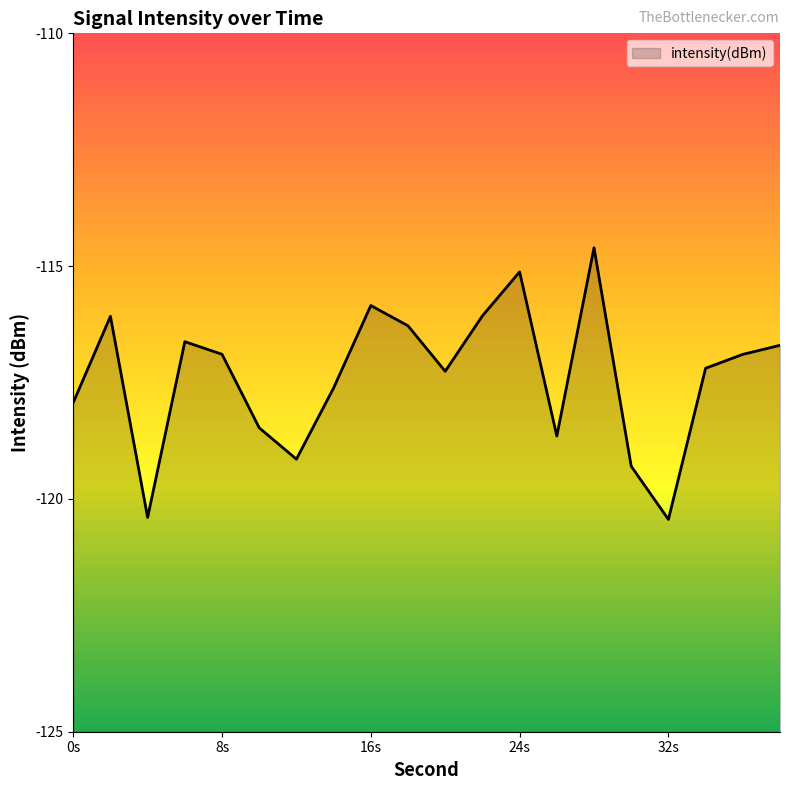

What is the smallest value displayed?

-120.4